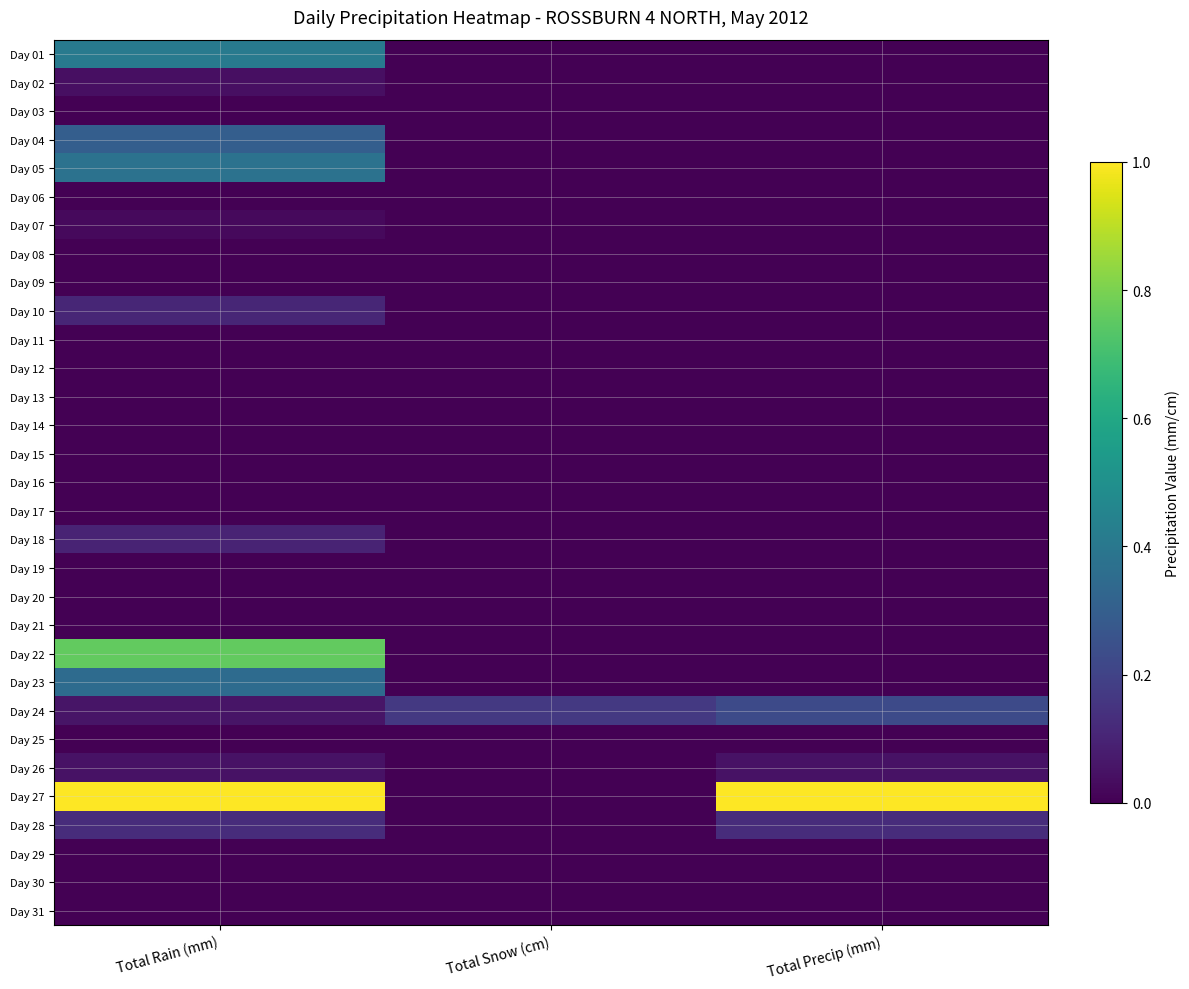

At Total Rain (mm), list the series in order from smallest to largest.

Day 03, Day 06, Day 08, Day 09, Day 11, Day 12, Day 13, Day 14, Day 15, Day 16, Day 17, Day 19, Day 20, Day 21, Day 25, Day 29, Day 30, Day 31, Day 07, Day 02, Day 26, Day 24, Day 18, Day 10, Day 28, Day 04, Day 23, Day 05, Day 01, Day 22, Day 27